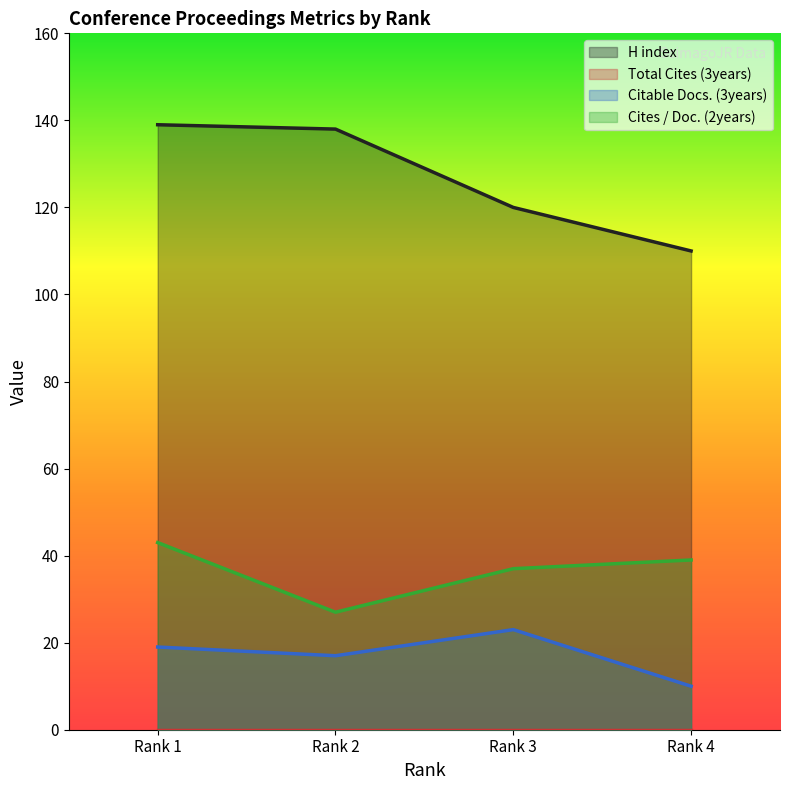

What is the difference between the maximum and second lowest values in the Cites / Doc. (2years) series?

6